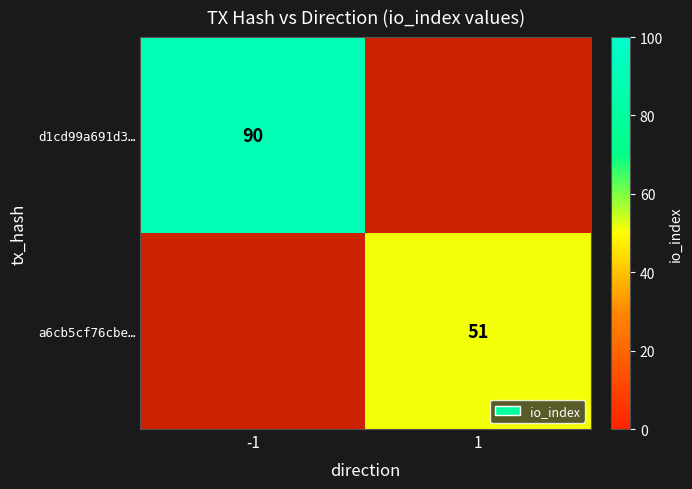

How many series are shown in this chart?

2